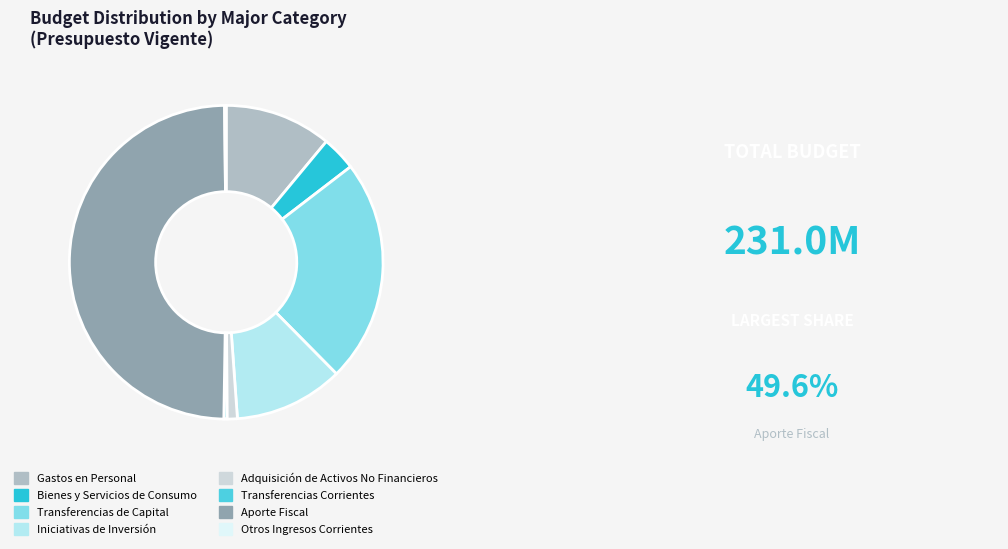

Is the sum of Iniciativas de Inversión and Adquisición de Activos No Financieros greater than half?

No